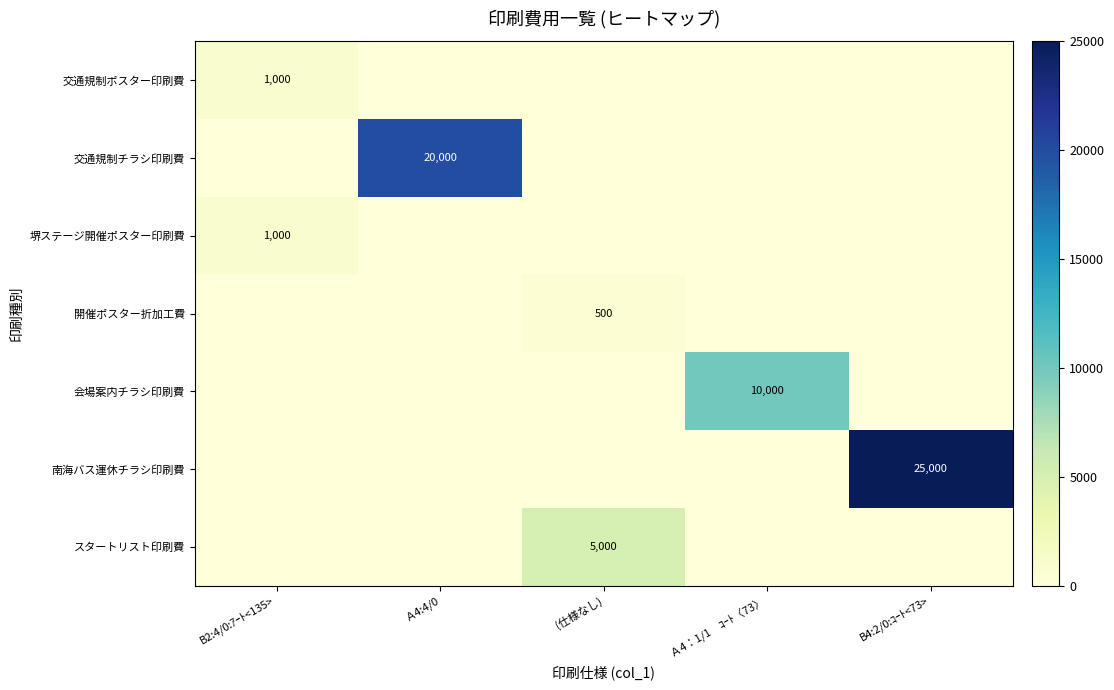

The value of スタートリスト印刷費 at (仕様なし) is 5000. True or false?

True